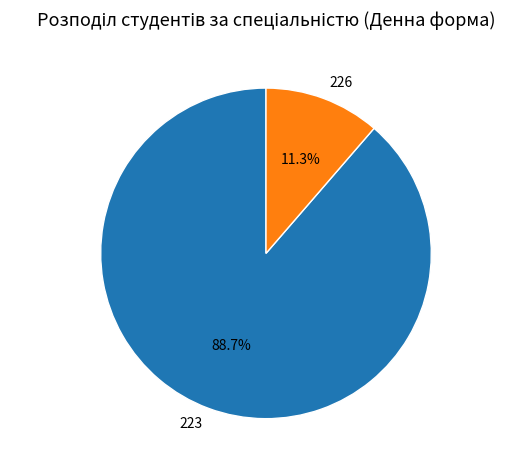

Approximately how many times larger is the value at 223 compared to 226?

7.8